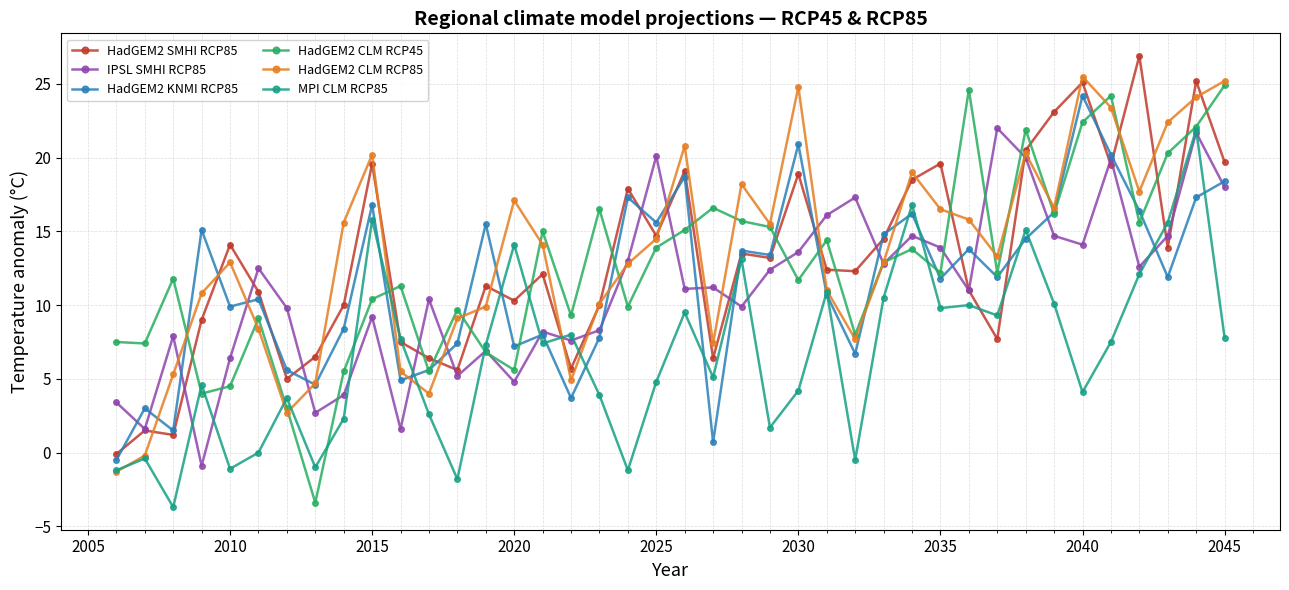

What is the value of the HadGEM2 CLM RCP85 point at the 15th from the left?

17.1